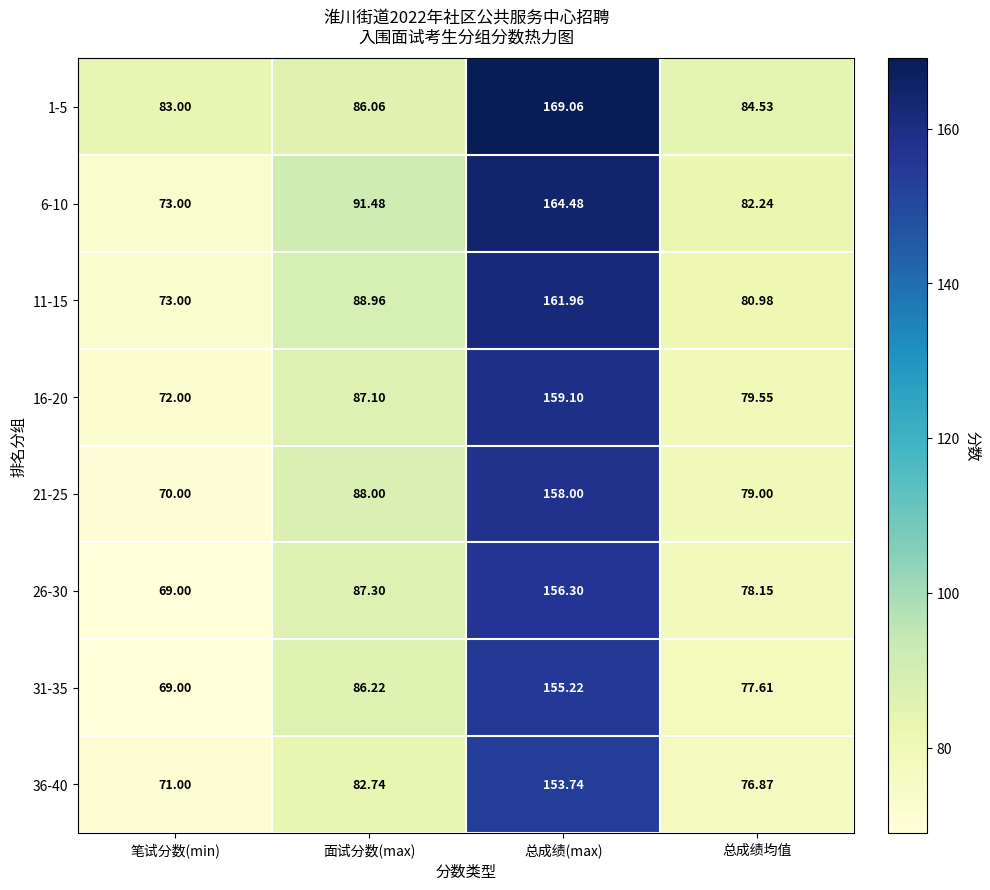

Rank the categories by 16-20 value from highest to lowest.

总成绩(max), 面试分数(max), 总成绩均值, 笔试分数(min)